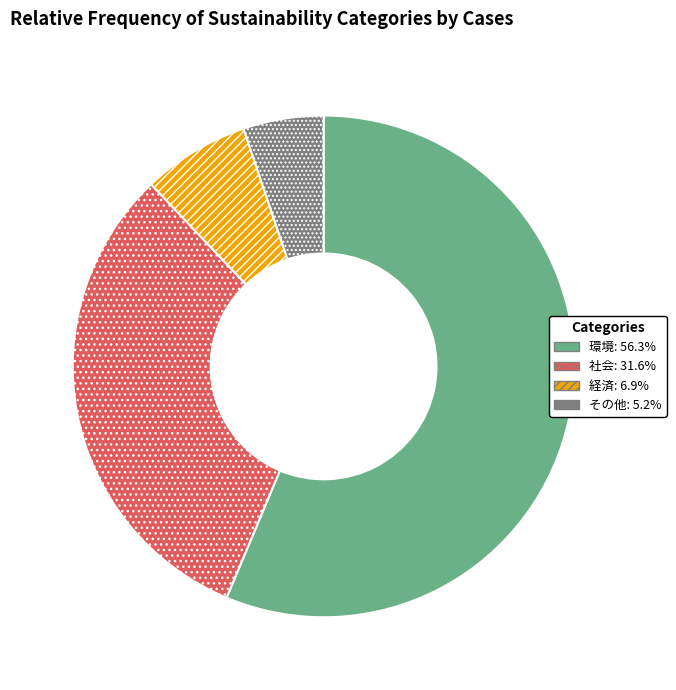

Rank the categories by value from lowest to highest.

その他, 経済, 社会, 環境